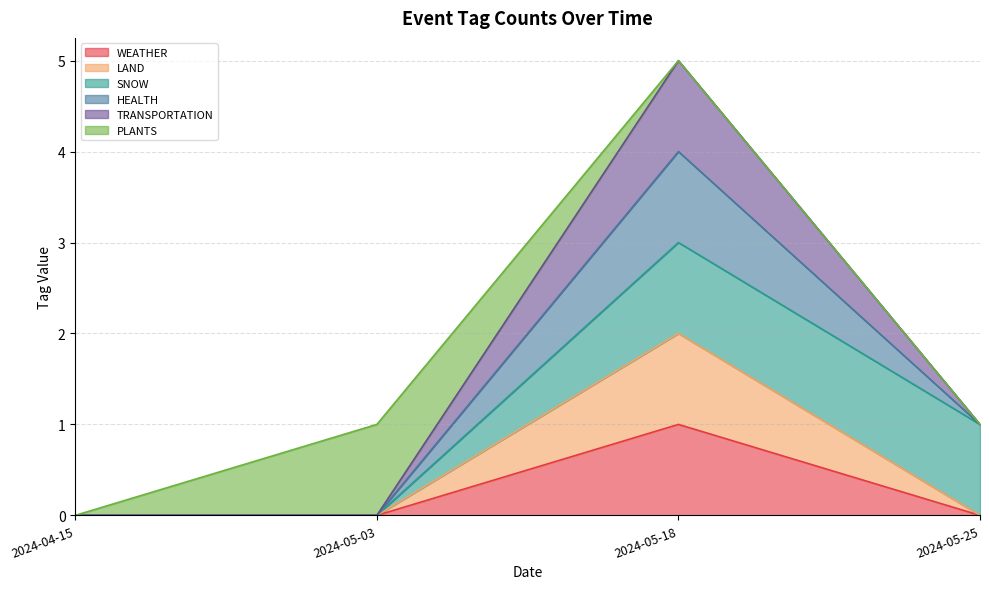

Does the chart have visible grid lines?

Yes